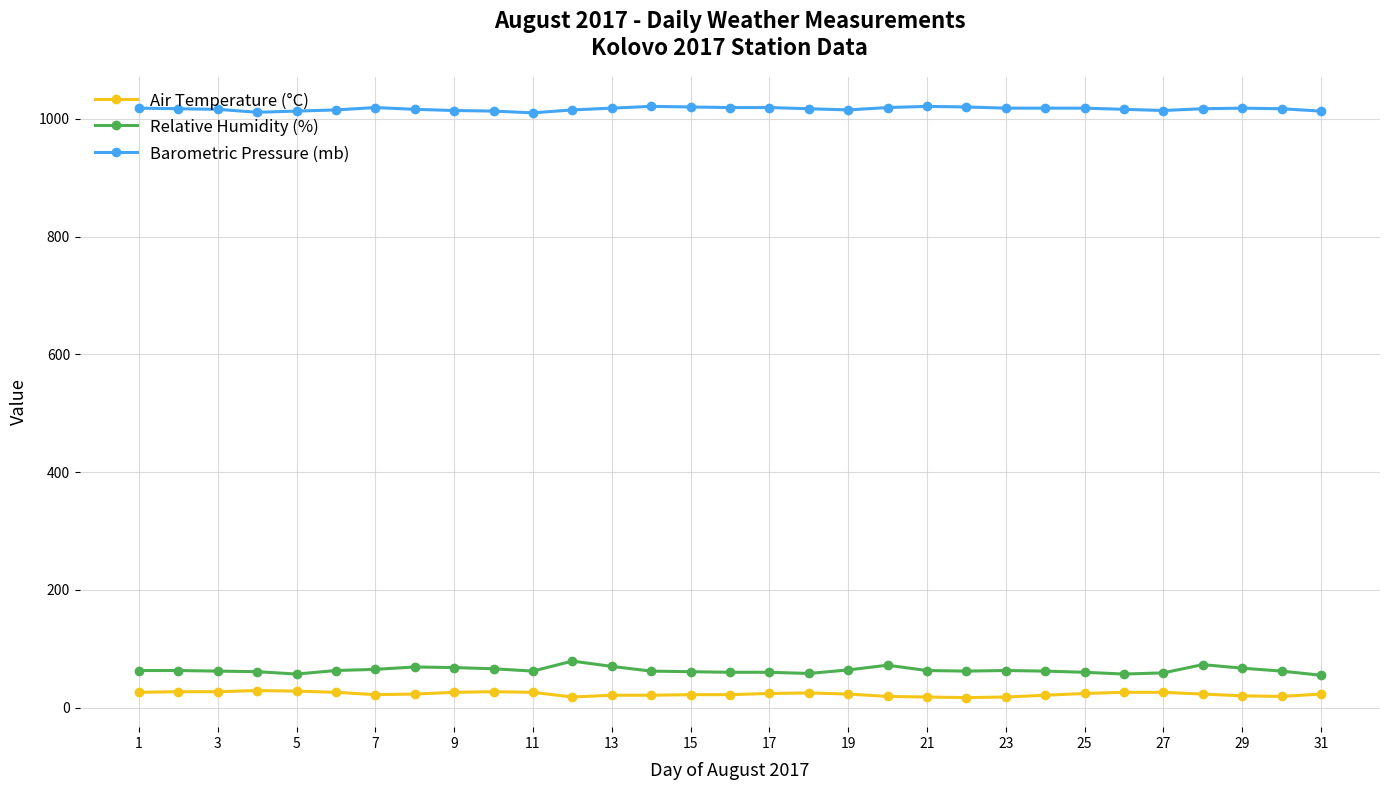

What is the average value of the Relative Humidity (%) series?

63